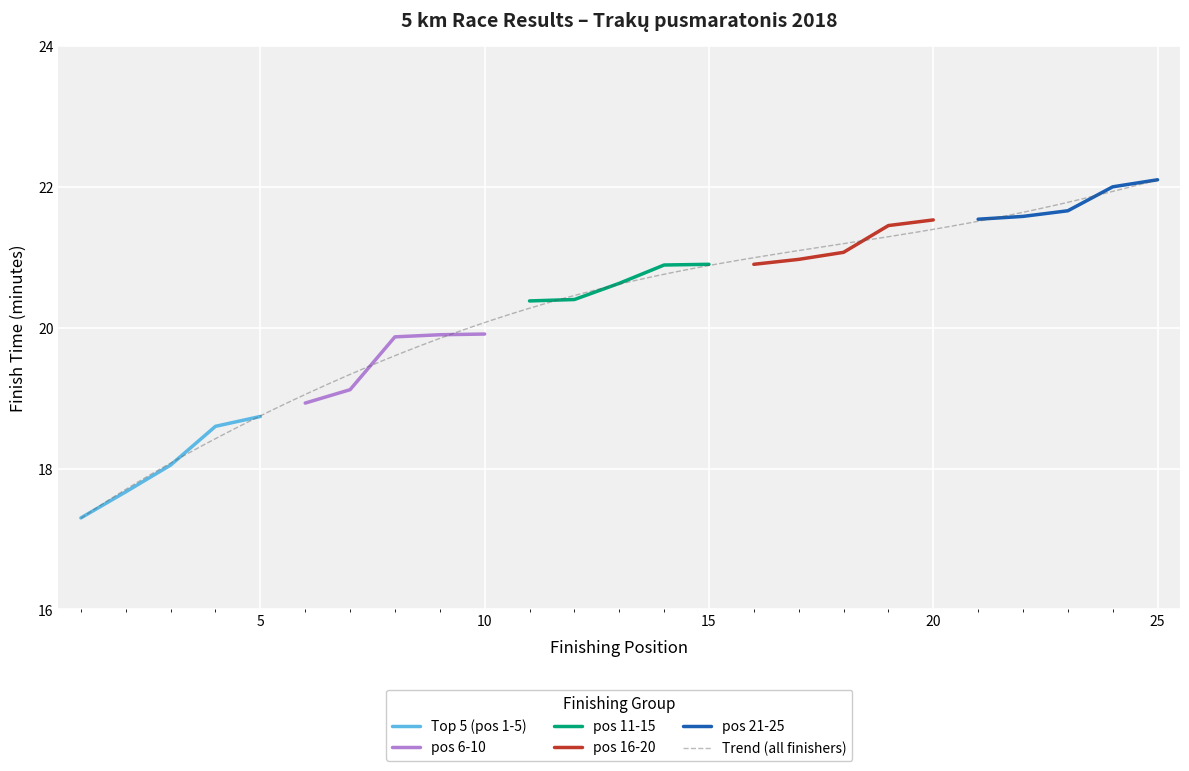

Which series has the largest range (max minus min)?

Top 5 (pos 1-5)